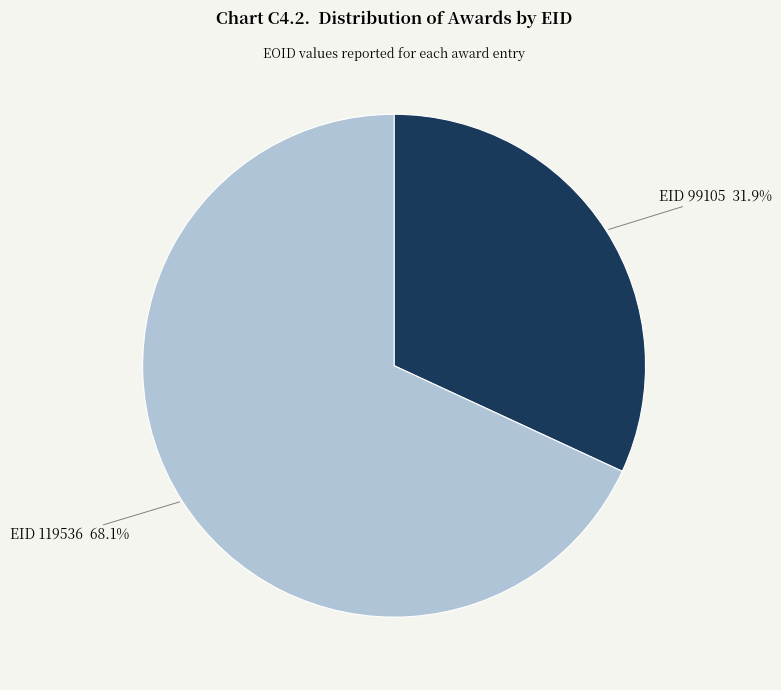

Is there a majority slice in this chart?

Yes